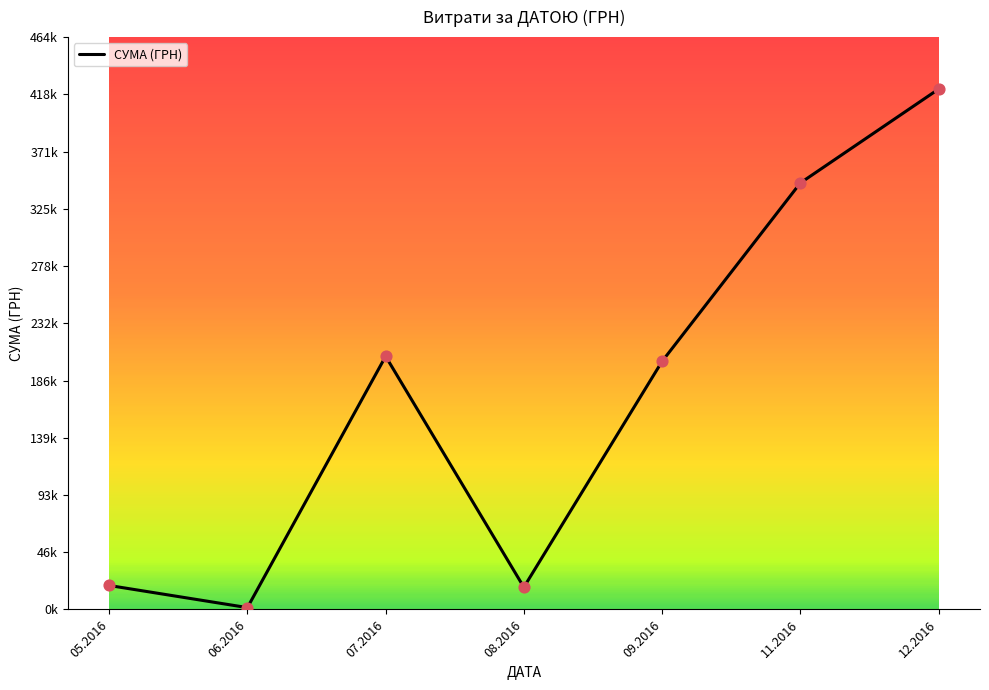

Does the chart have visible grid lines?

No